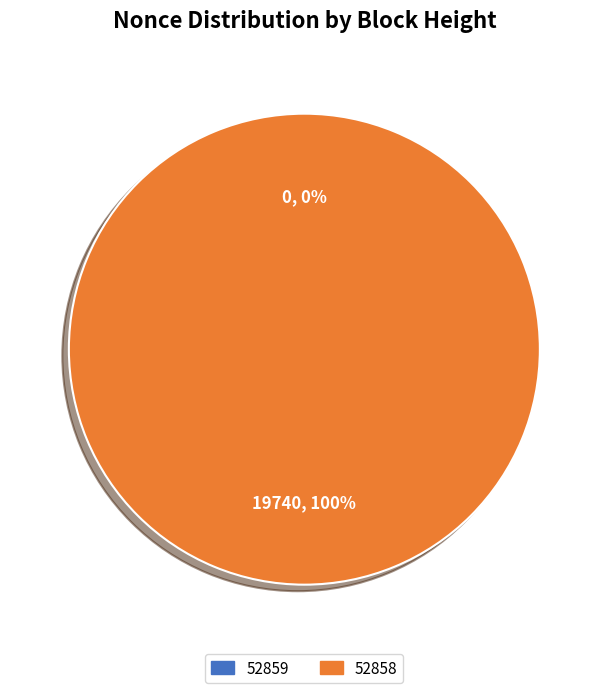

What percentage is NOT represented by 52859?

100.0%